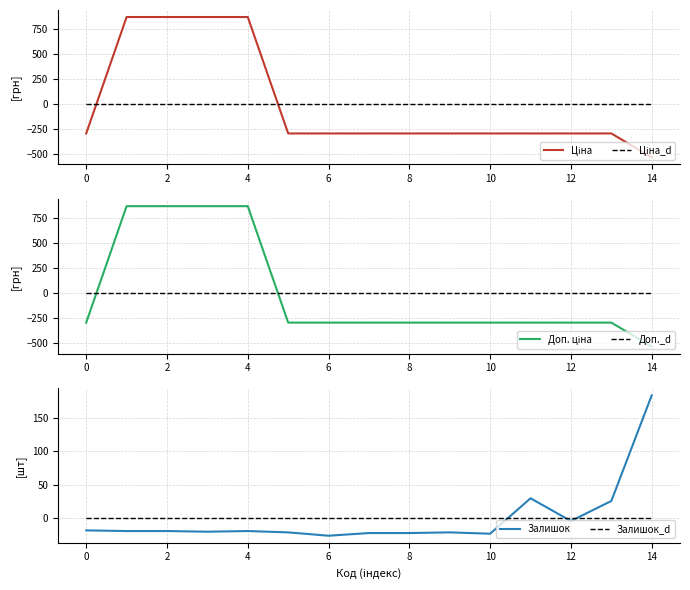

List the labels in order of Доп._d value, largest first.

−2, 0, 2, 4, 6, 8, 10, 12, 14, 16, 10, 11, 12, 13, 14